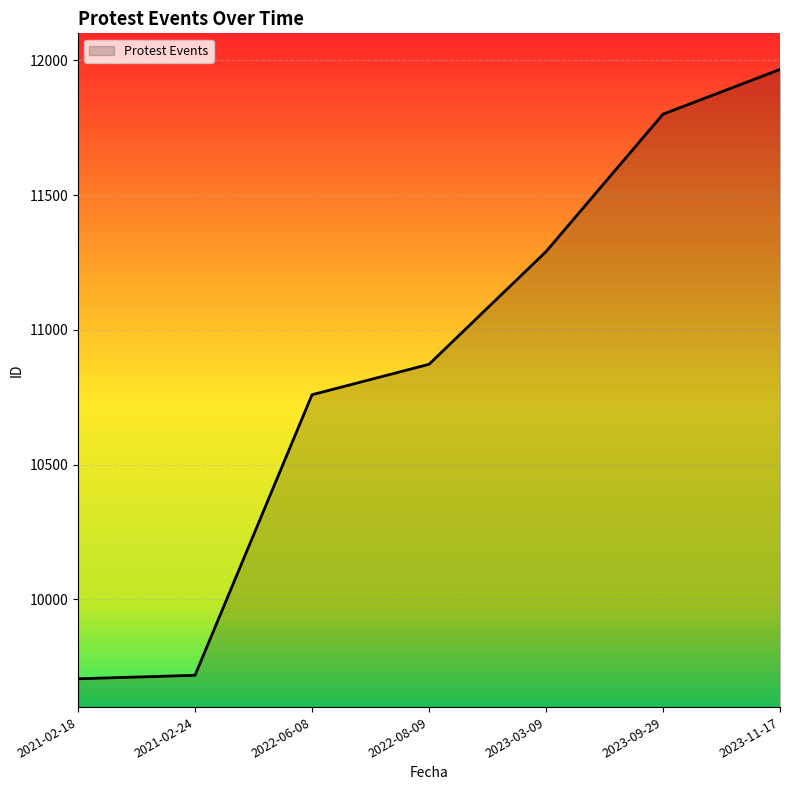

The chart shows a value of 16973 at 2022-06-08. True or false?

False